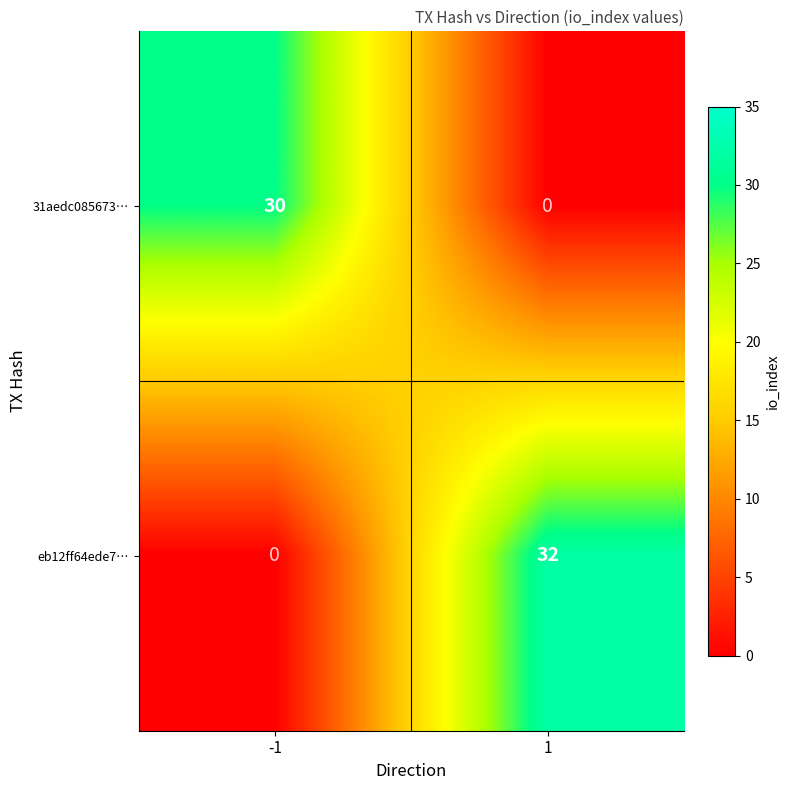

Which series has the largest total across all categories?

eb12ff64ede7…